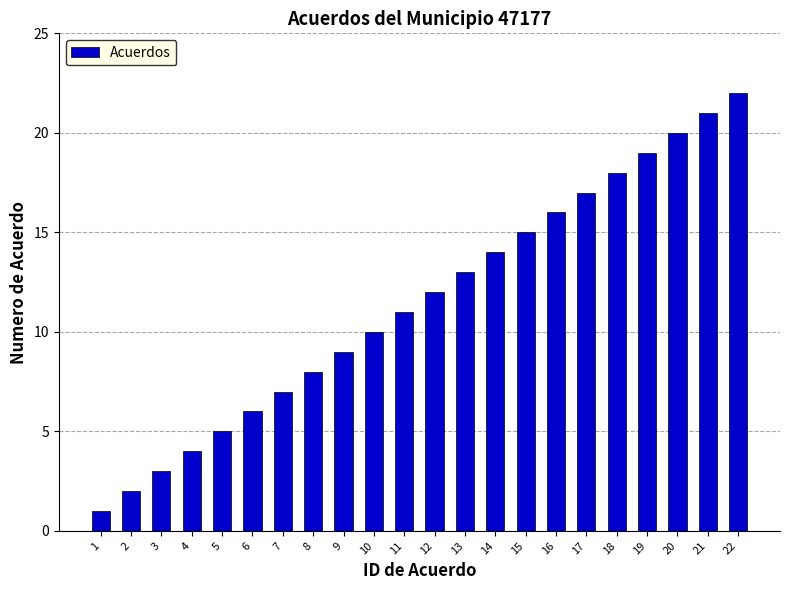

Count the number of categories in the chart.

22